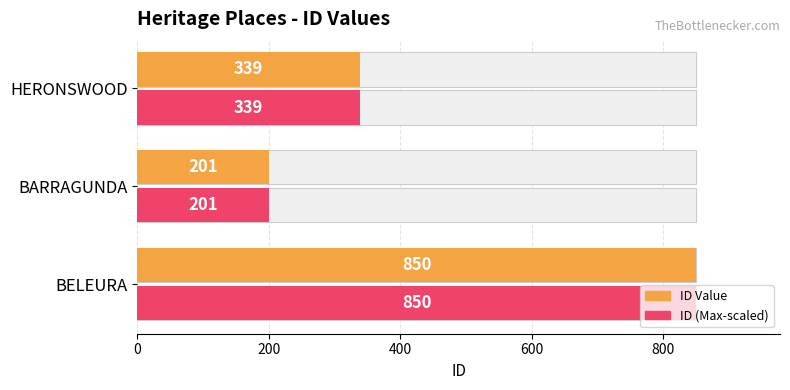

At how many categories does at least one series exceed 648?

1